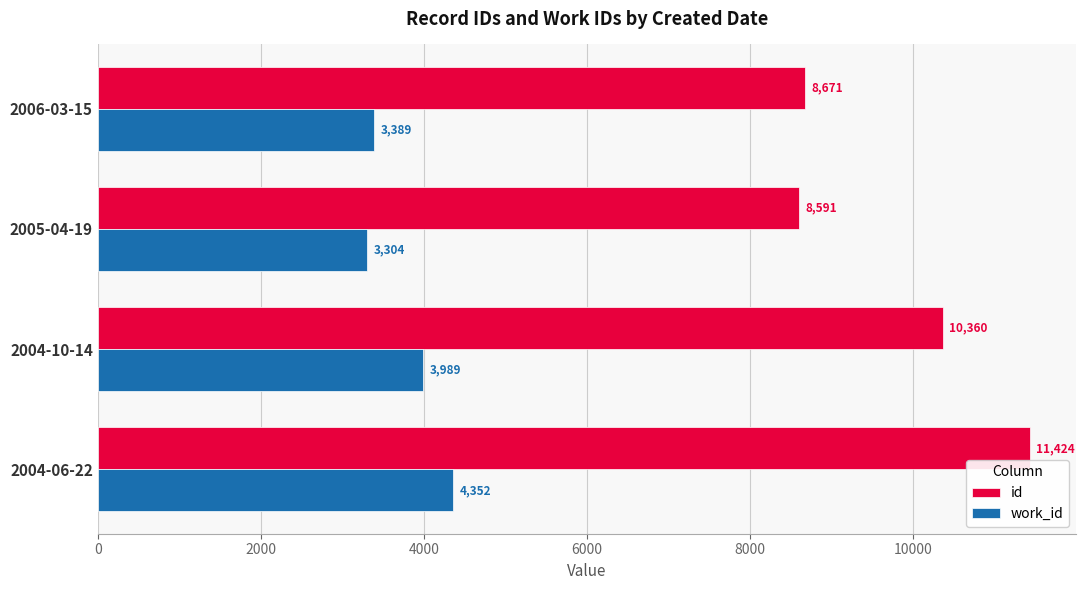

List the labels in order of id value, smallest first.

2005-04-19, 2006-03-15, 2004-10-14, 2004-06-22